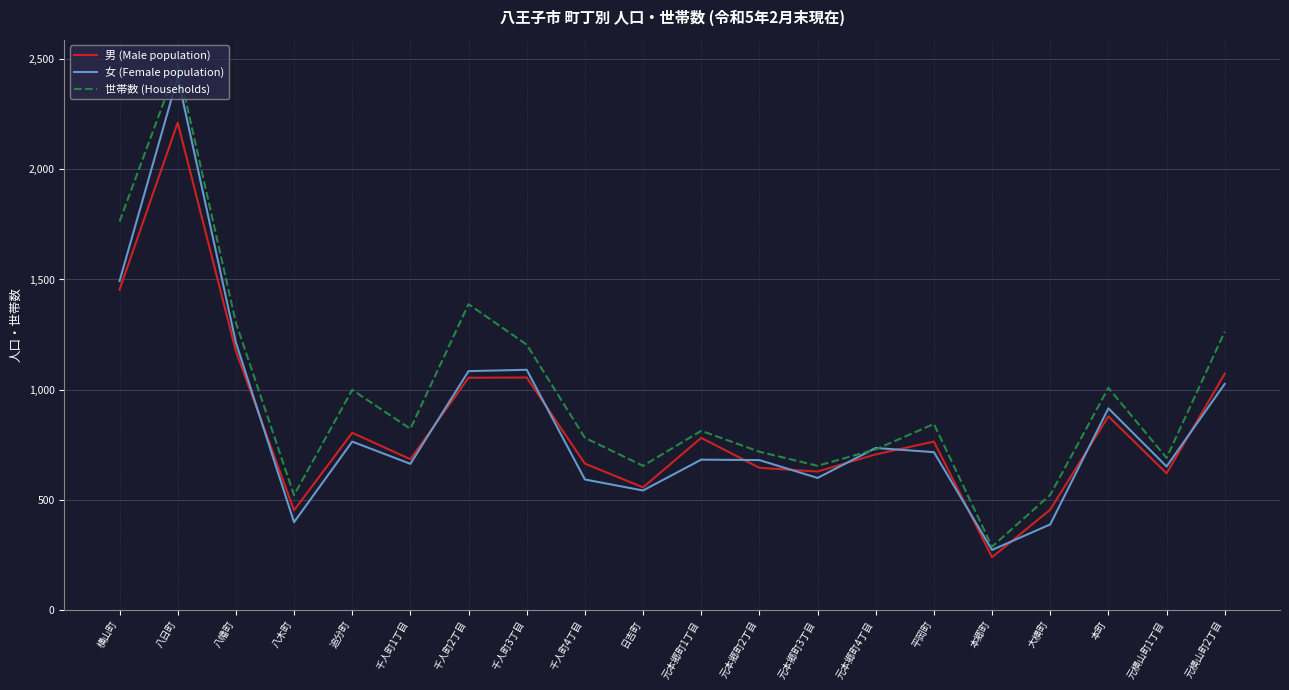

What is the difference between the maximum and minimum values in the 女 (Female population) series?

2147